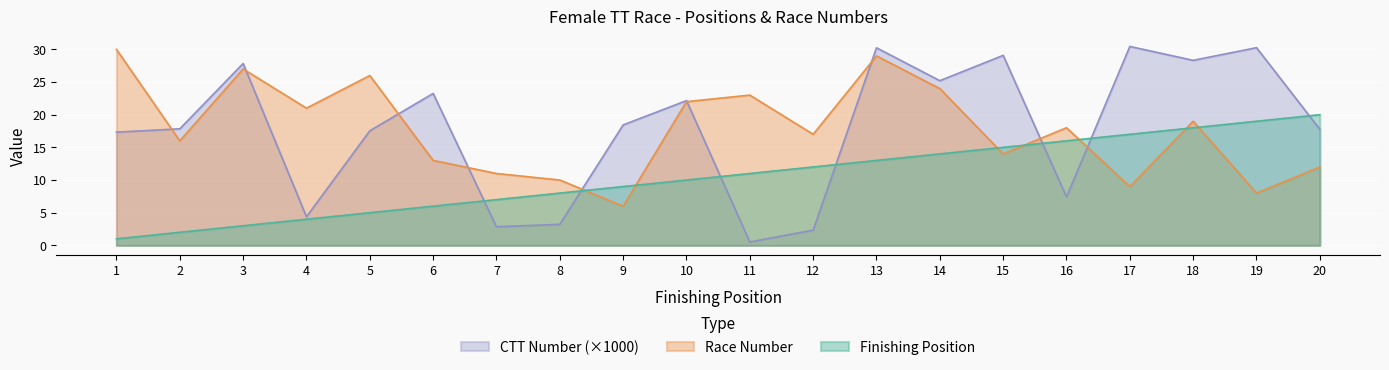

What are all the series names shown in the legend?

CTT Number (×1000), Race Number, Finishing Position